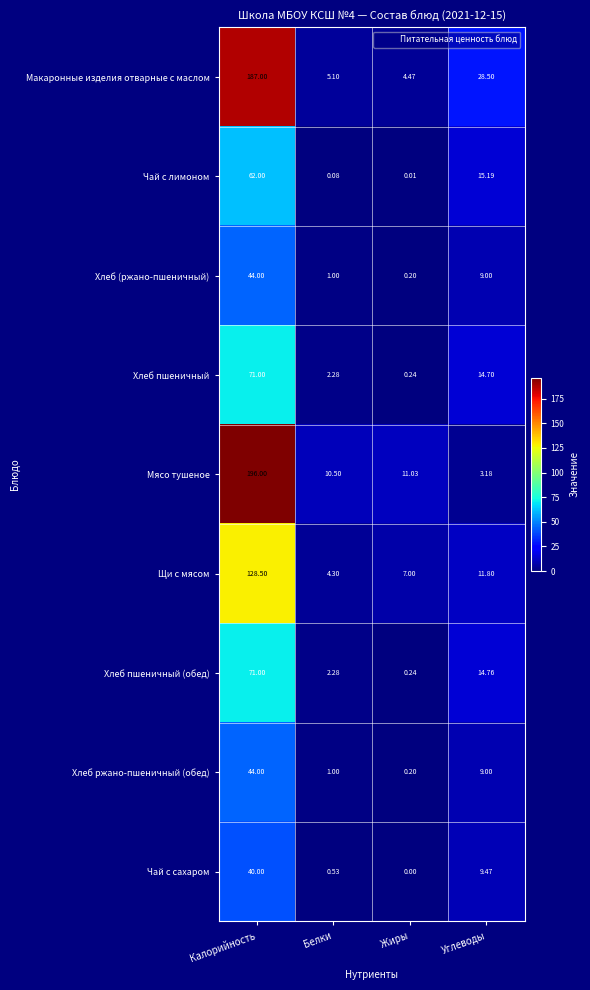

Which category has the highest value in the Макаронные изделия отварные с маслом series?

Калорийность